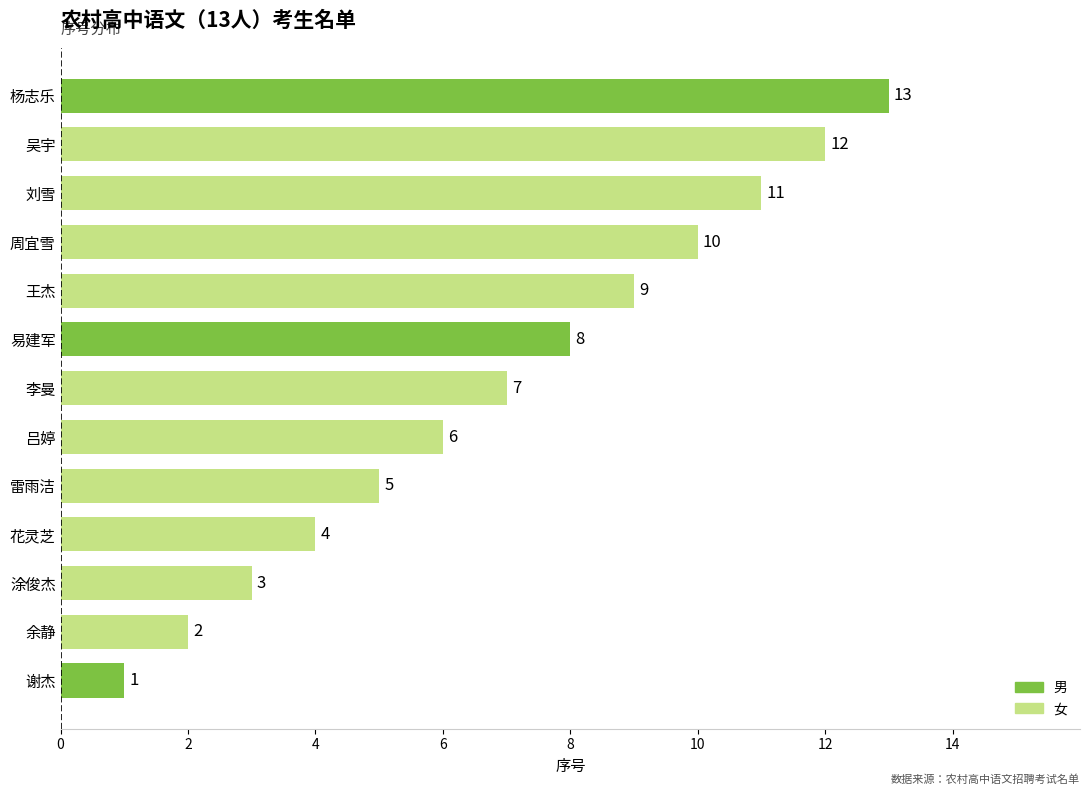

What is the change in value from 雷雨洁 to 吕婷?

+1